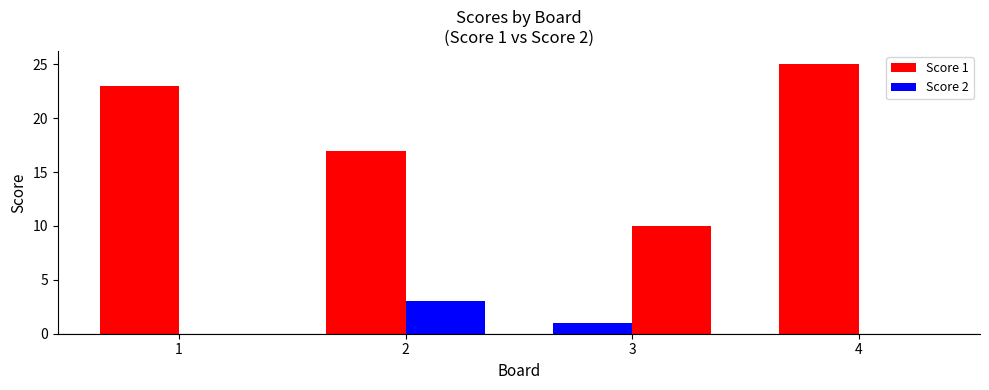

How many groups of bars are there?

4